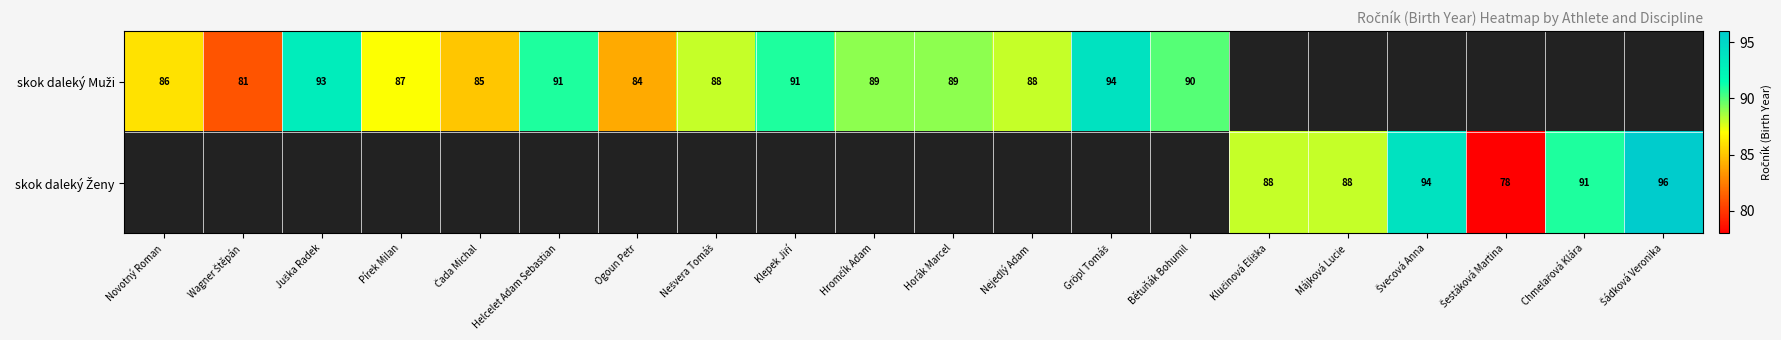

The skok daleký Muži series shows 85.0 at Čada Michal. True or false?

True